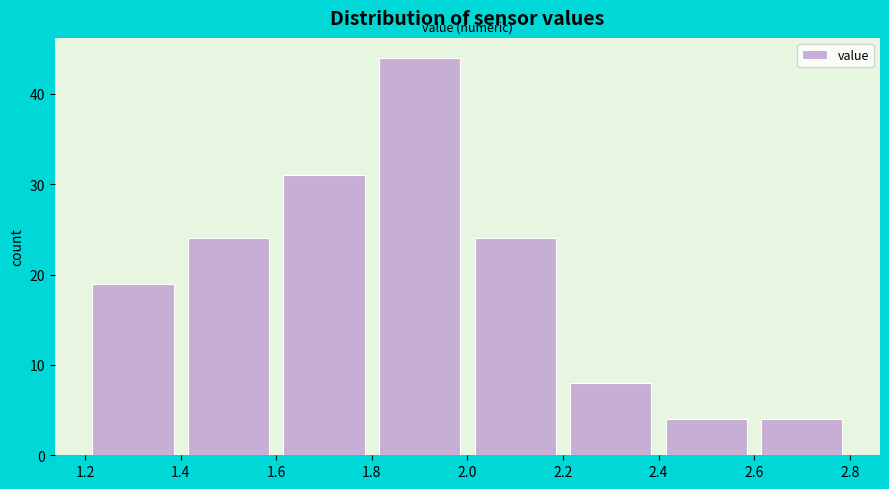

Reading left to right, transcribe this chart: for each bar, give the range it covers on the x-axis and its height. The values are not printed on the chart, so give them approximately, as read against the axis.

1.2 to 1.4: 19
1.4 to 1.6: 24
1.6 to 1.8: 31
1.8 to 2.0: 44
2.0 to 2.2: 24
2.2 to 2.4: 8
2.4 to 2.6: 4
2.6 to 2.8: 4